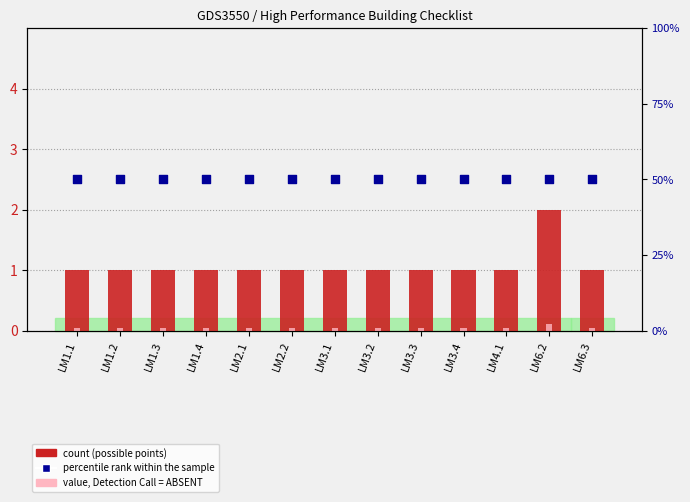

Which series has the largest Y range (max minus min)?

No (possible points)